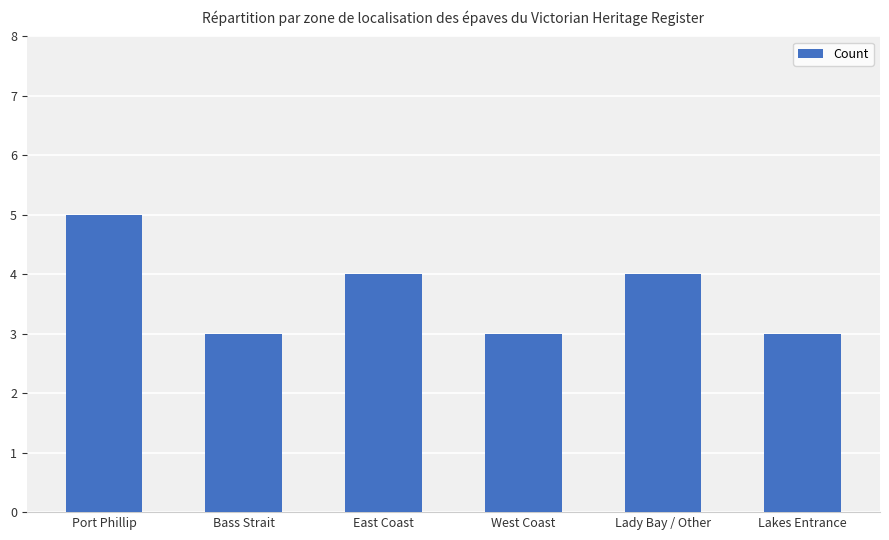

What is the label of the 5th bar from the right?

Bass Strait